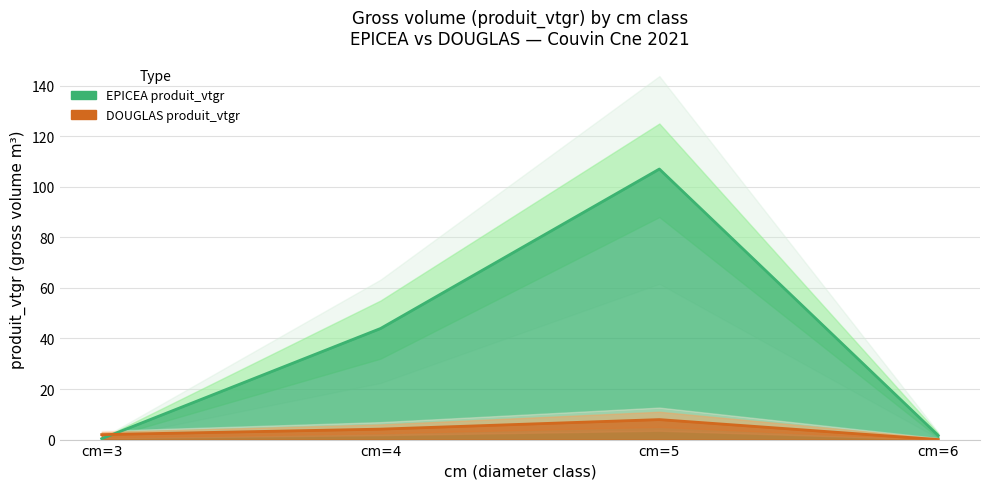

At cm=3, list the series in order from largest to smallest.

DOUGLAS produit_vtgr, EPICEA produit_vtgr